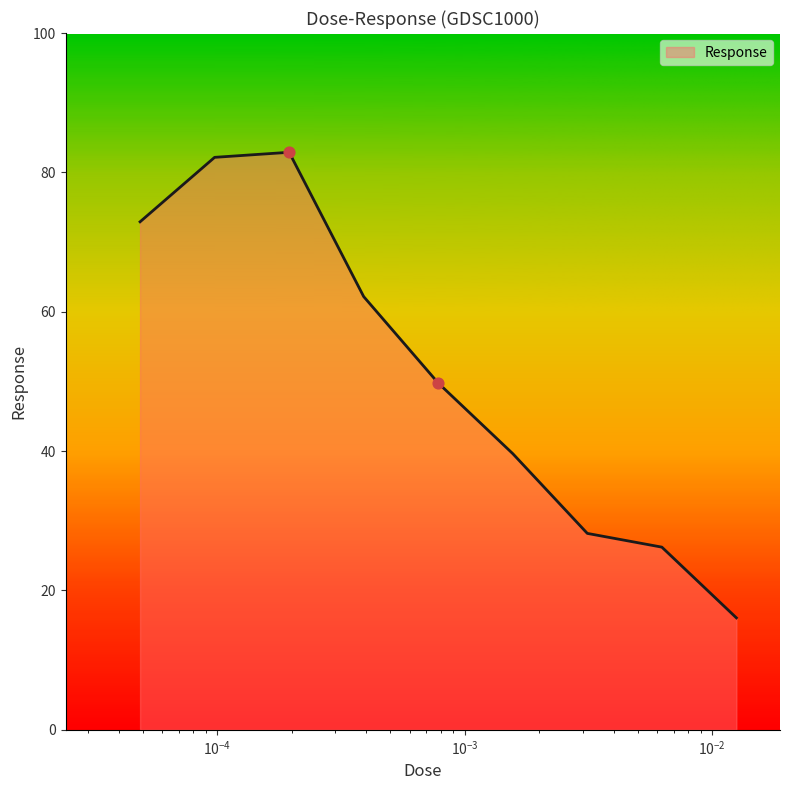

What is the greatest value displayed?

82.9